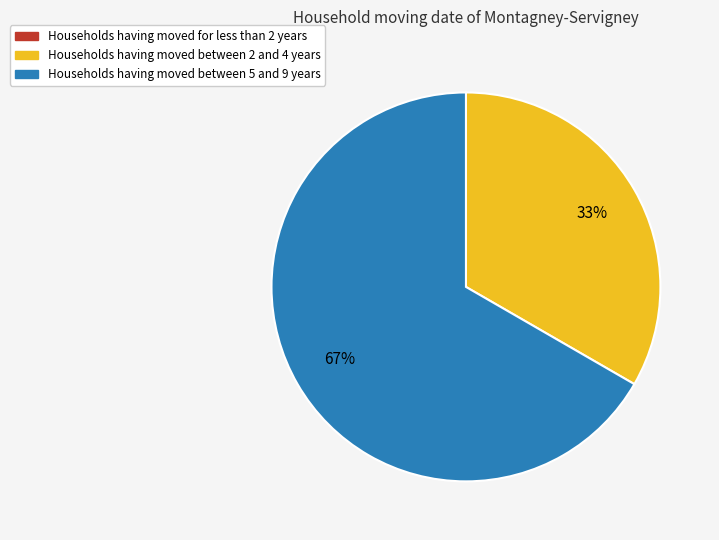

To the nearest percent, what is the average slice percentage?

33%